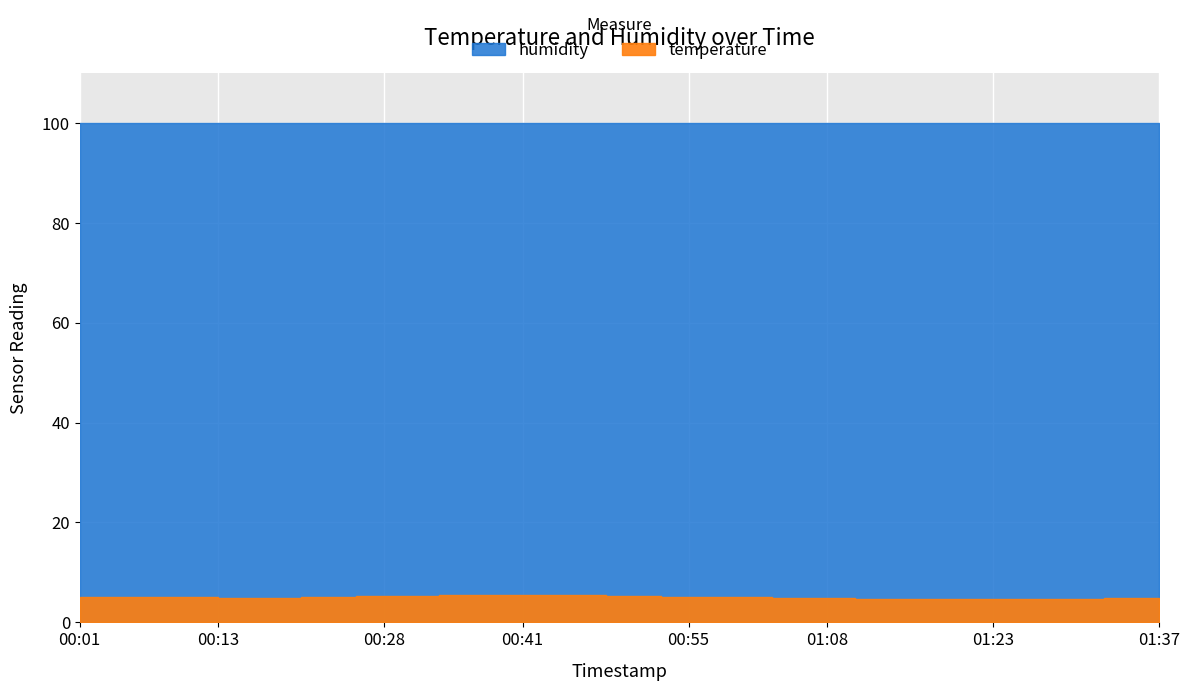

At which category is the sum across all series the highest?

2022-12-07T00:41:11